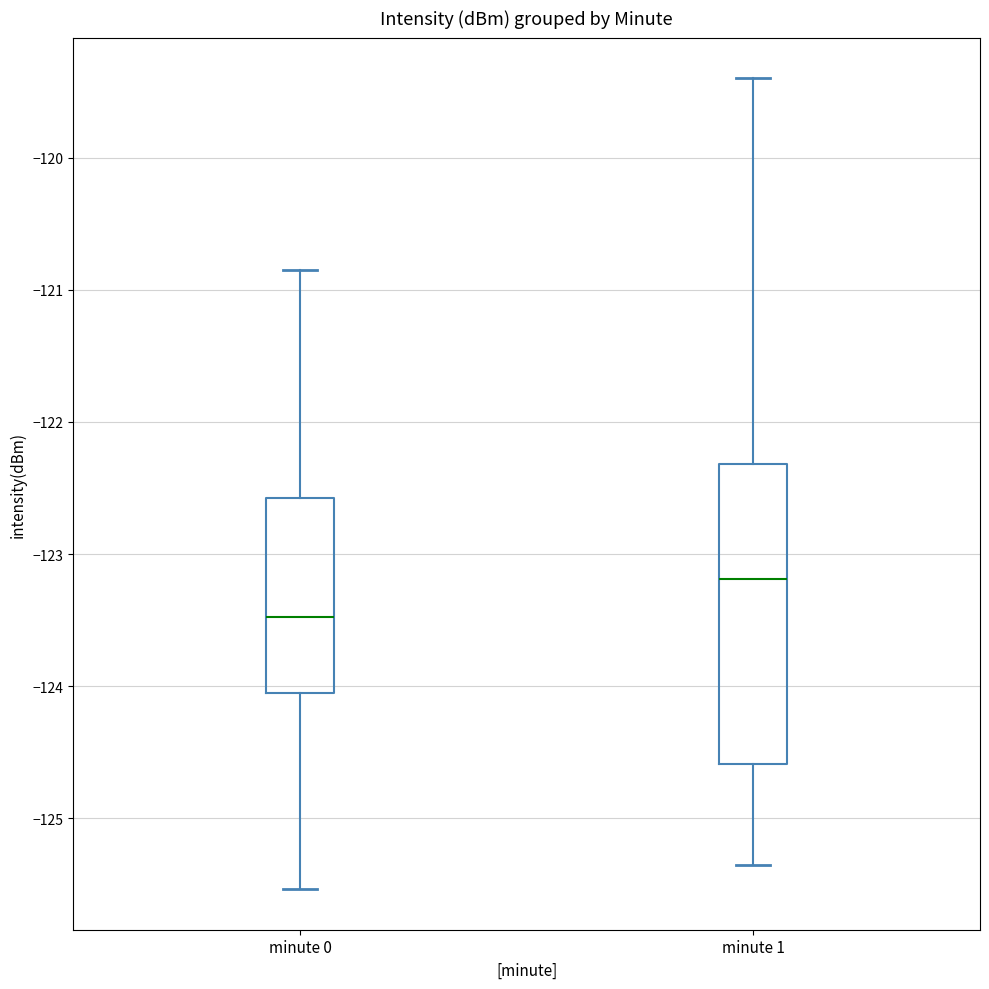

Reading left to right, read every box against the y-axis: the position of its median line, the range the box covers, and the ends of its whiskers. The values are not printed on the chart, so give them approximately, as read against the axis.

minute 0: median -123.5, box -124.0 to -122.6, whiskers -125.5 to -120.9
minute 1: median -123.2, box -124.6 to -122.3, whiskers -125.3 to -119.4